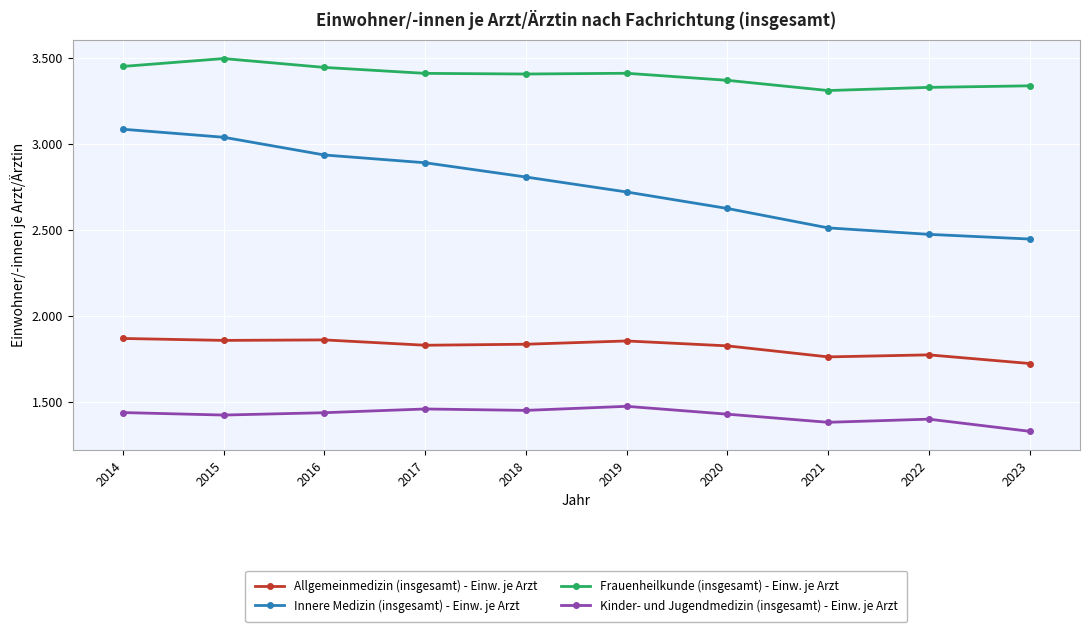

What are all the series names shown in the legend?

Allgemeinmedizin (insgesamt) - Einw. je Arzt, Innere Medizin (insgesamt) - Einw. je Arzt, Frauenheilkunde (insgesamt) - Einw. je Arzt, Kinder- und Jugendmedizin (insgesamt) - Einw. je Arzt